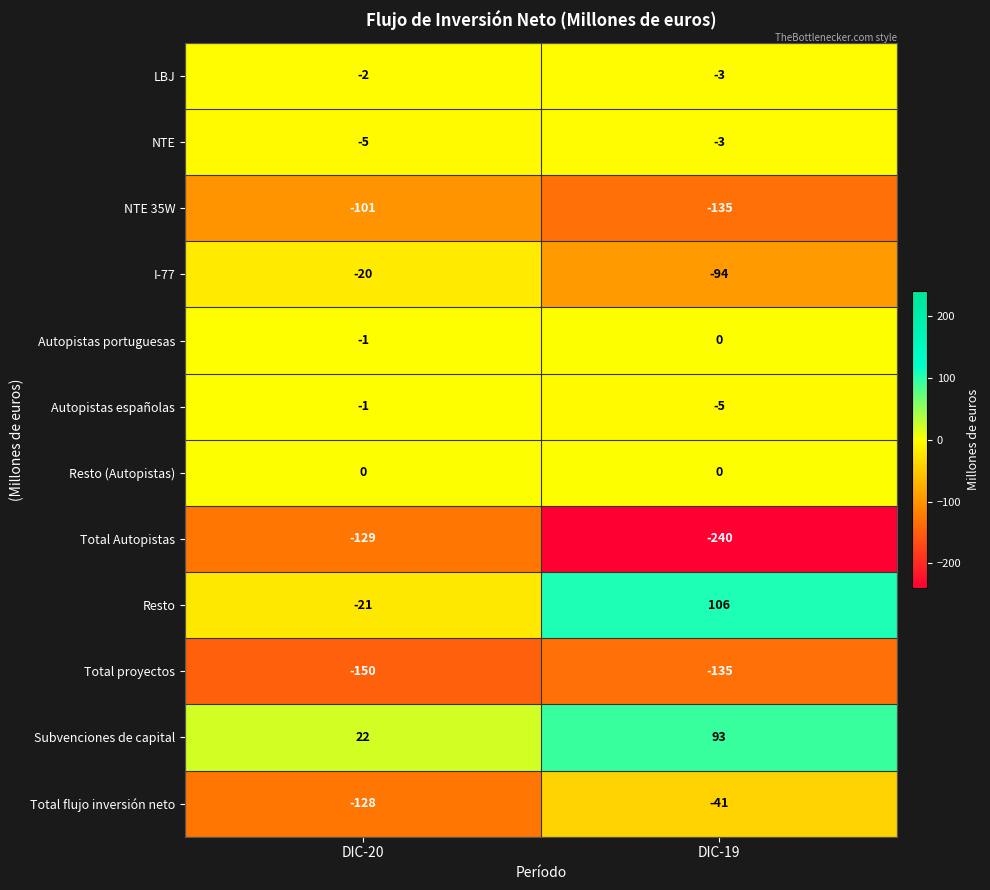

Which series has the largest range (max minus min)?

Resto